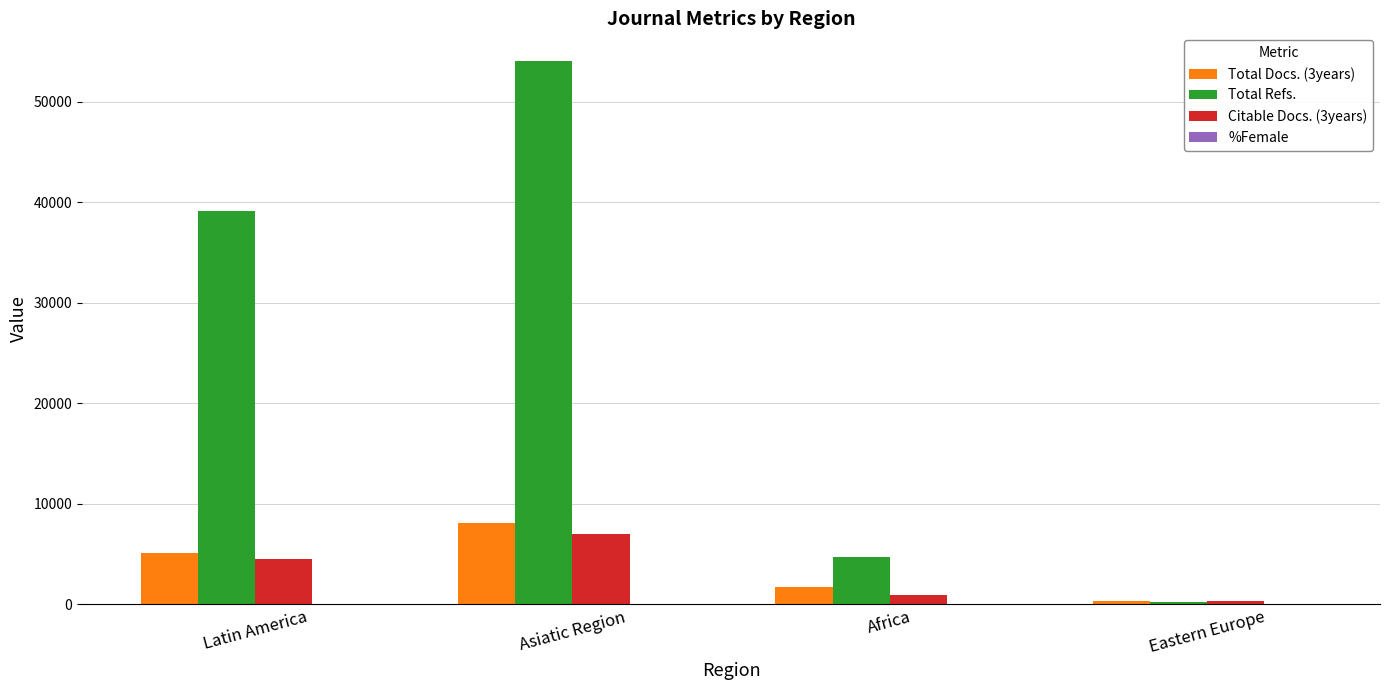

At which category is the sum across all series the highest?

Asiatic Region